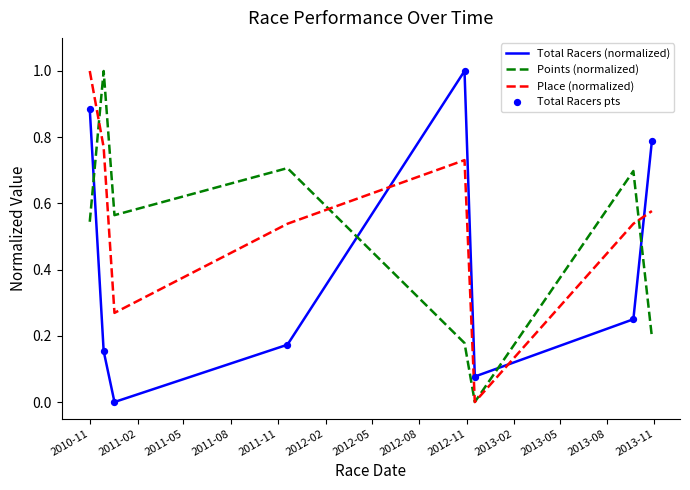

Which series has the largest total across all categories?

Place (normalized)